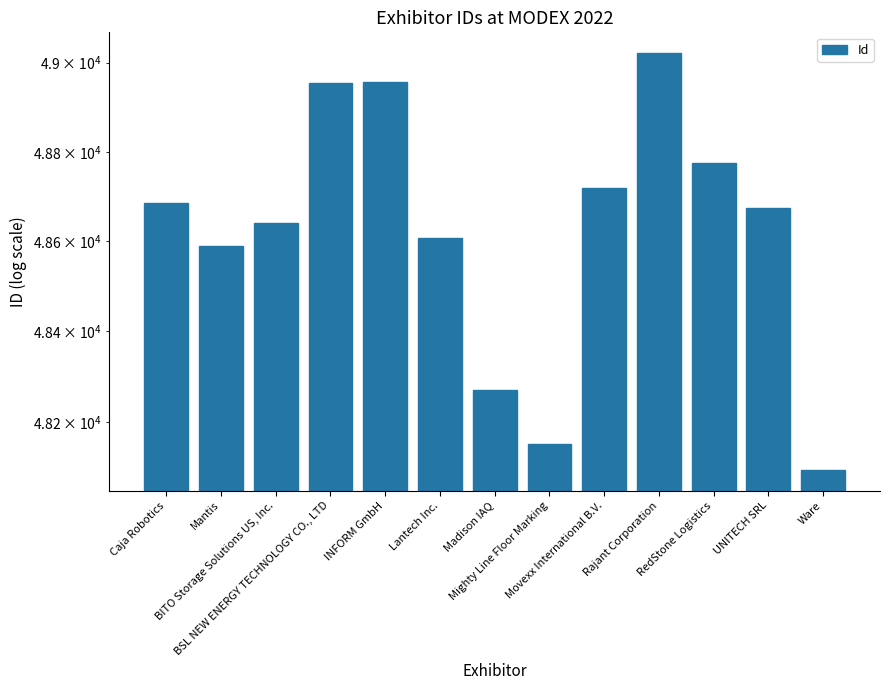

Reading left to right, what are all the values shown in this chart?

Caja Robotics=48685	Mantis=48589	BITO Storage Solutions US, Inc.=48642	BSL NEW ENERGY TECHNOLOGY CO., LTD=48955	INFORM GmbH=48956	Lantech Inc.=48607	Madison IAQ=48270	Mighty Line Floor Marking=48151	Movexx International B.V.=48720	Rajant Corporation=49021	RedStone Logistics=48774	UNITECH SRL=48675	Ware=48094